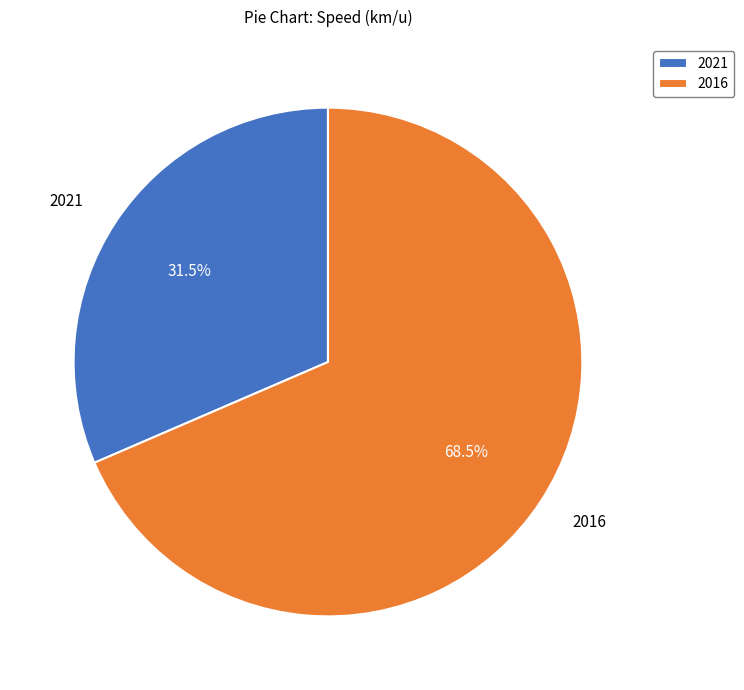

Count the number of slices in the pie.

2